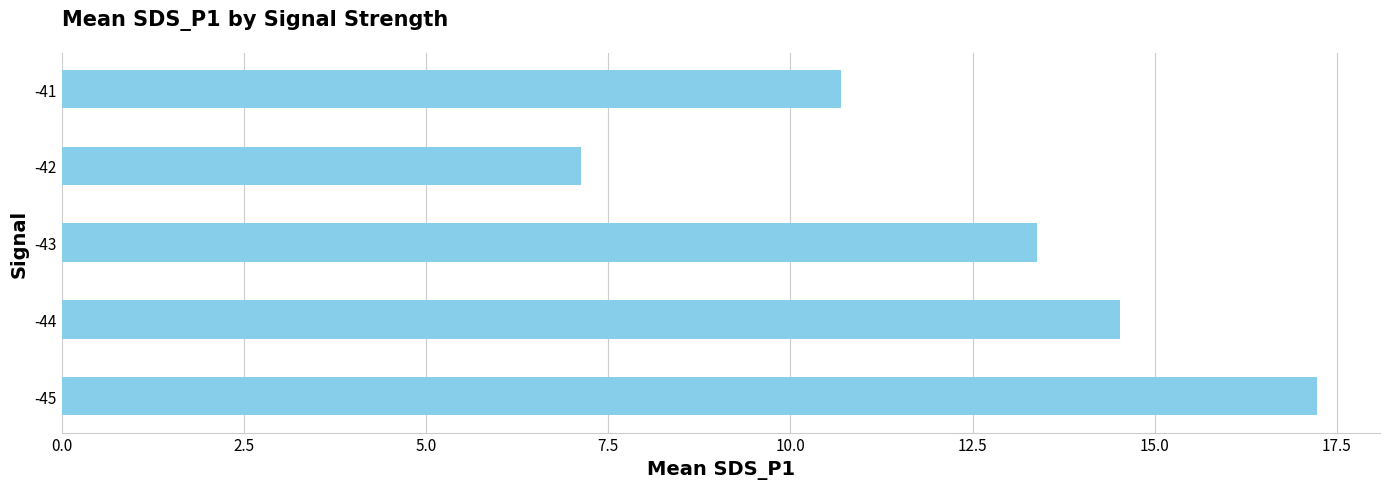

Reading bottom to top, what are all the values shown in this chart?

17.2	14.5	13.4	7.1	10.7